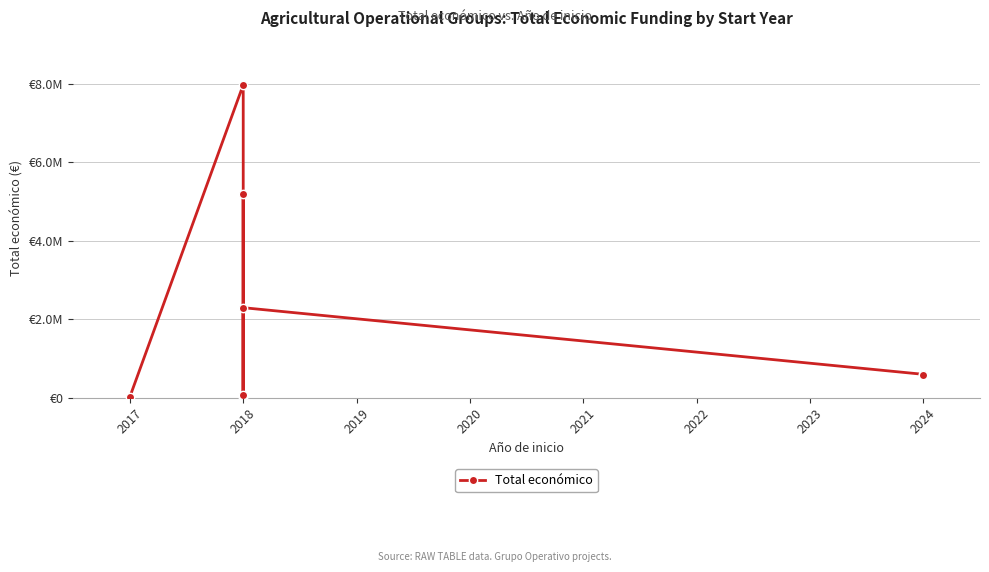

What is the sum of all values?

16739854